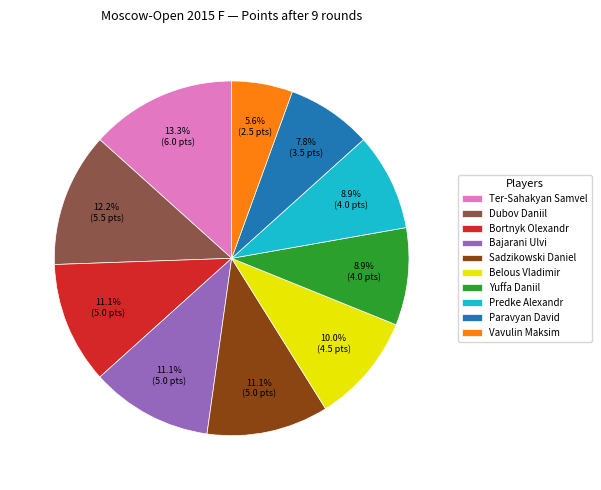

Which category has the biggest portion of the pie?

Ter-Sahakyan Samvel